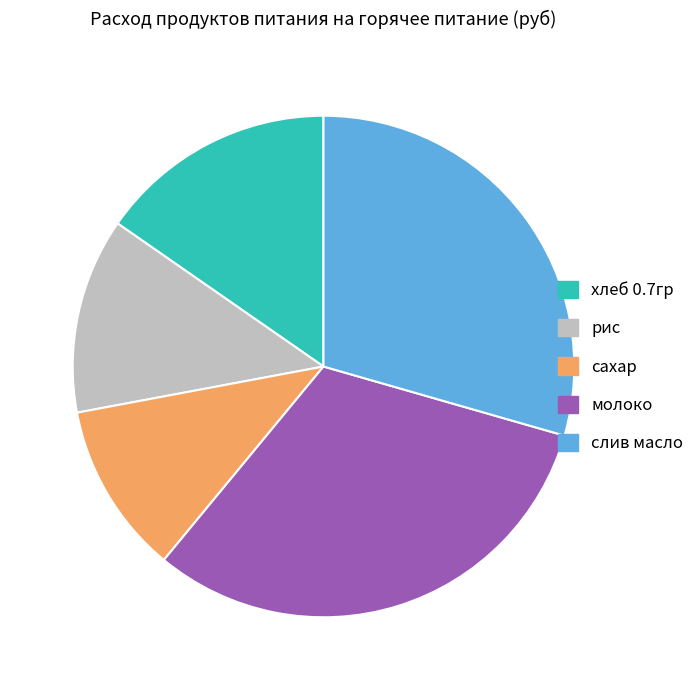

Count the number of slices in the pie.

5